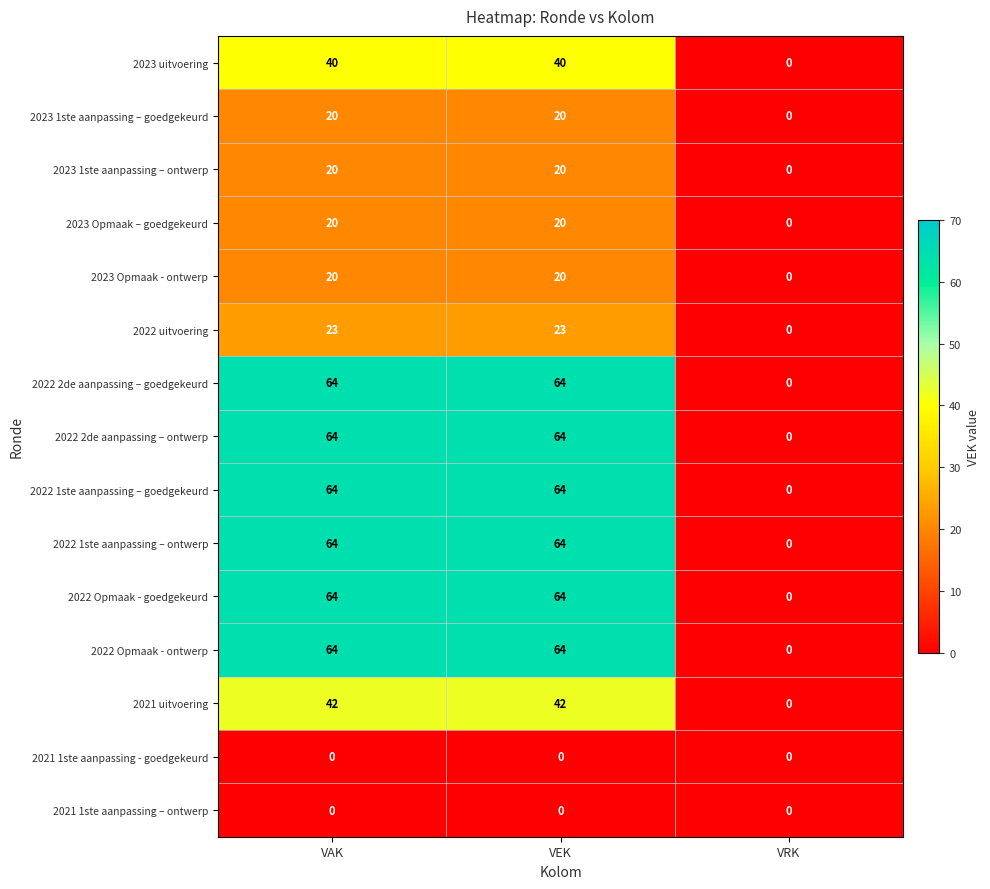

What is the spread (max minus min) of values at VAK?

64